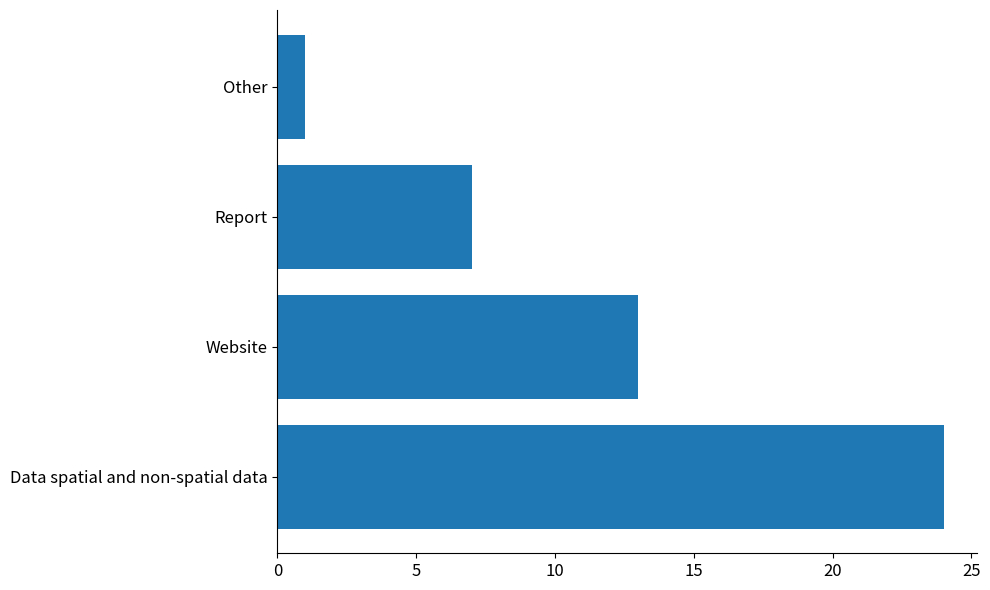

List the labels in order of value, largest first.

Data spatial and non-spatial data, Website, Report, Other